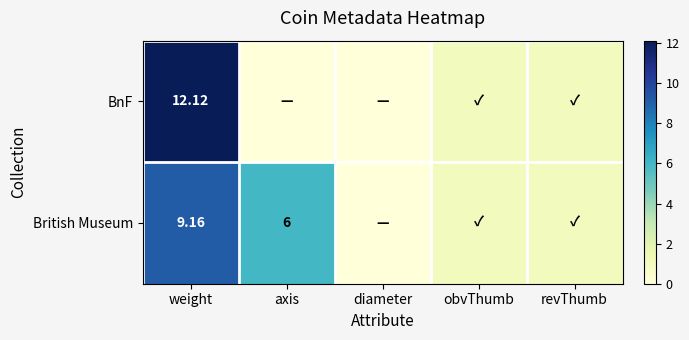

Rank the series at weight from lowest to highest value.

British Museum, BnF